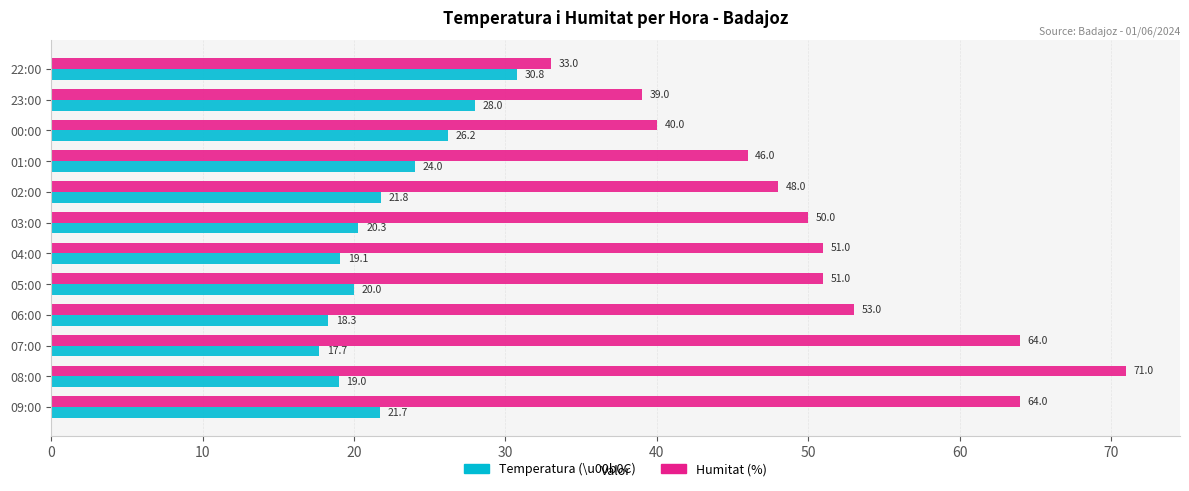

What is the greatest value displayed?

71.0